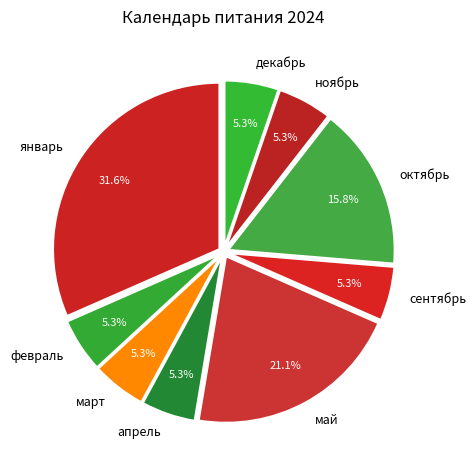

How many segments does this pie chart have?

9